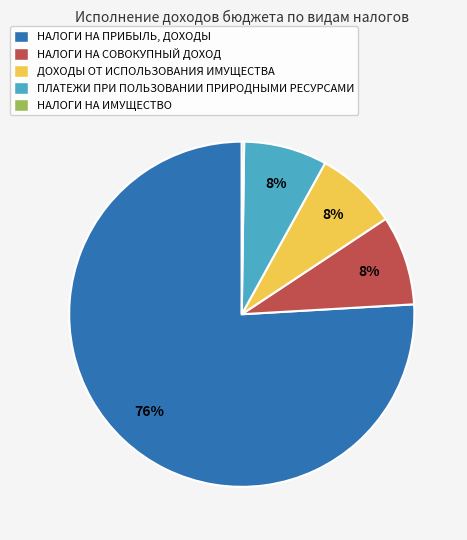

What percentage is the НАЛОГИ НА СОВОКУПНЫЙ ДОХОД slice, to the nearest percent?

8%